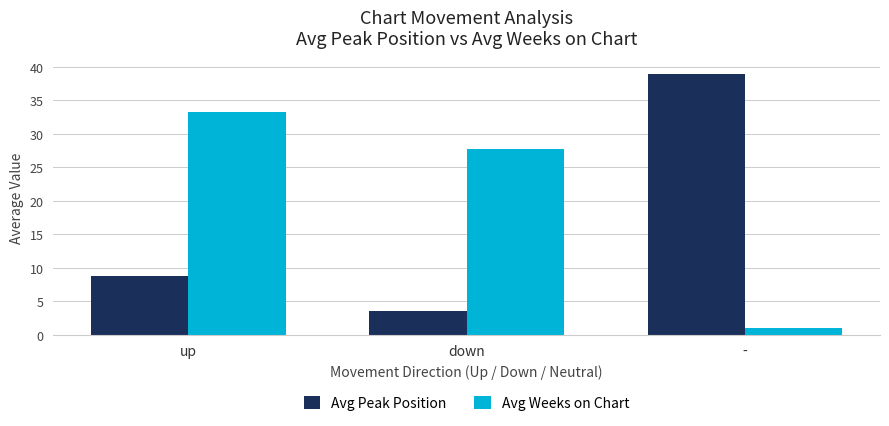

Which series has the widest spread of values?

Avg Peak Position